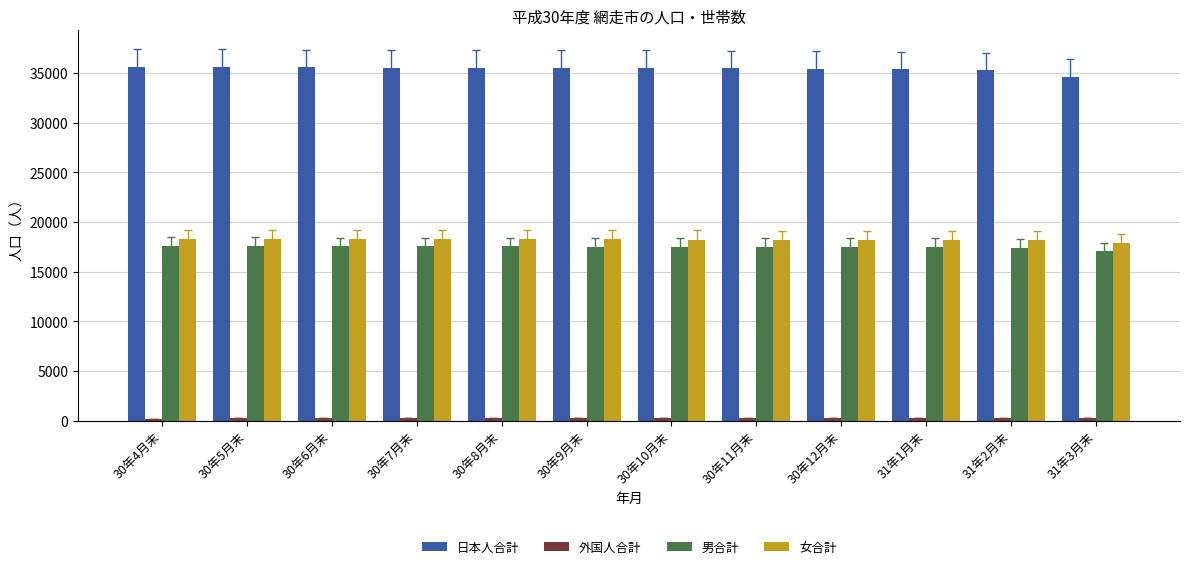

What is the value of the 日本人合計 bar at the 12th from the left?

34654